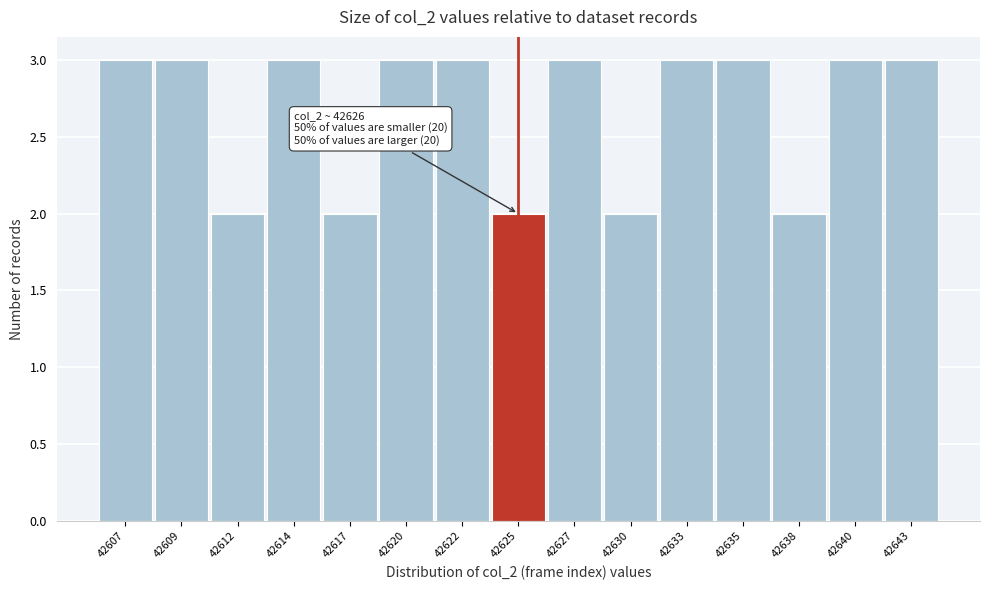

Reading left to right, transcribe all the data shown in this chart.

42607=3	42609=3	42612=2	42614=3	42617=2	42620=3	42622=3	42625=2	42627=3	42630=2	42633=3	42635=3	42638=2	42640=3	42643=3